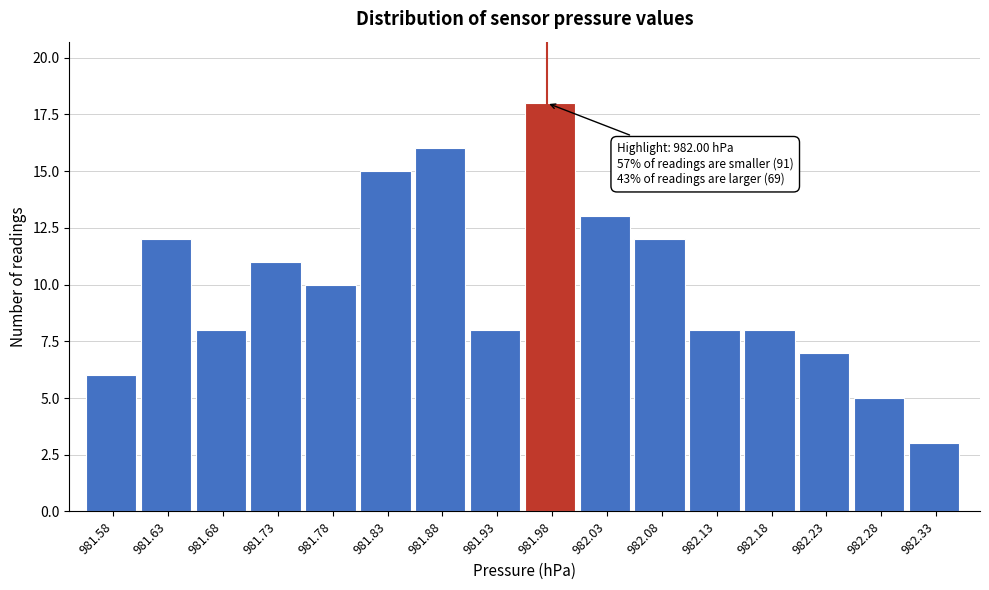

Reading left to right, list all the values displayed in this chart.

981.58=6	981.63=12	981.68=8	981.73=11	981.78=10	981.83=15	981.88=16	981.93=8	981.98=18	982.03=13	982.08=12	982.13=8	982.18=8	982.23=7	982.28=5	982.33=3